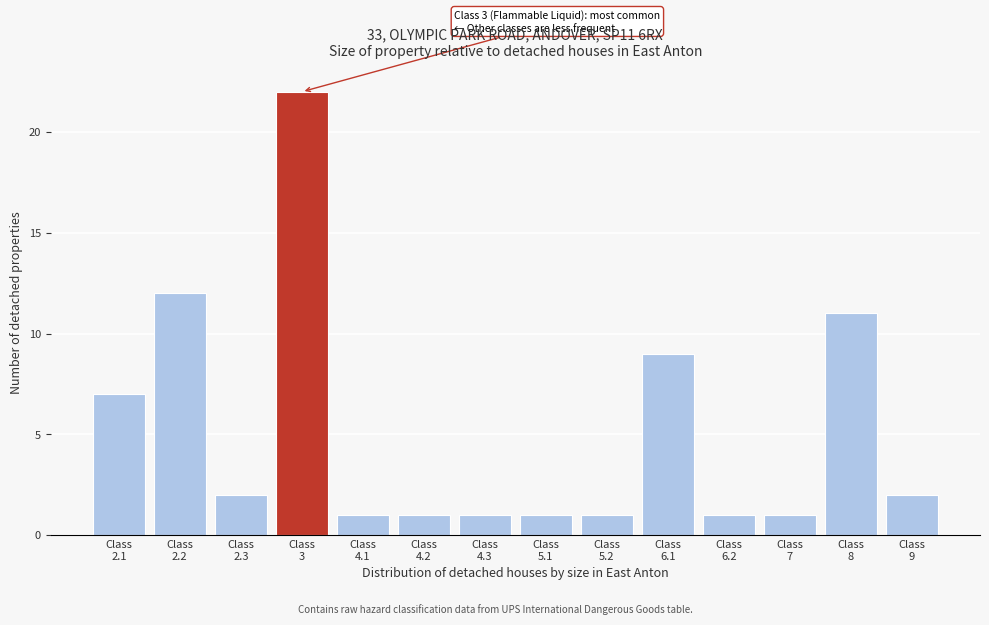

Reading right to left, transcribe all the data shown in this chart.

2	11	1	1	9	1	1	1	1	1	22	2	12	7